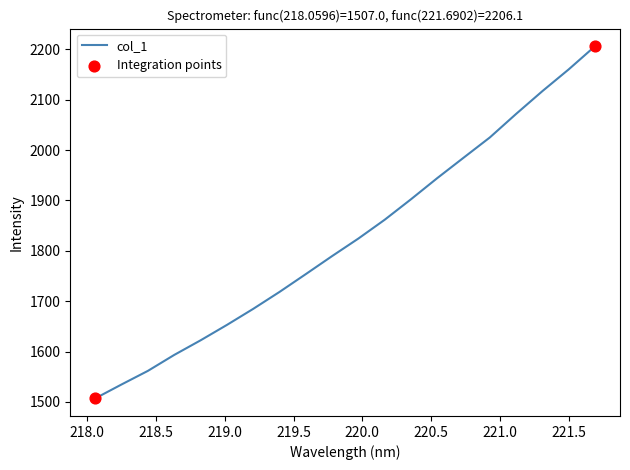

What is the difference between the maximum and minimum values?

699.1